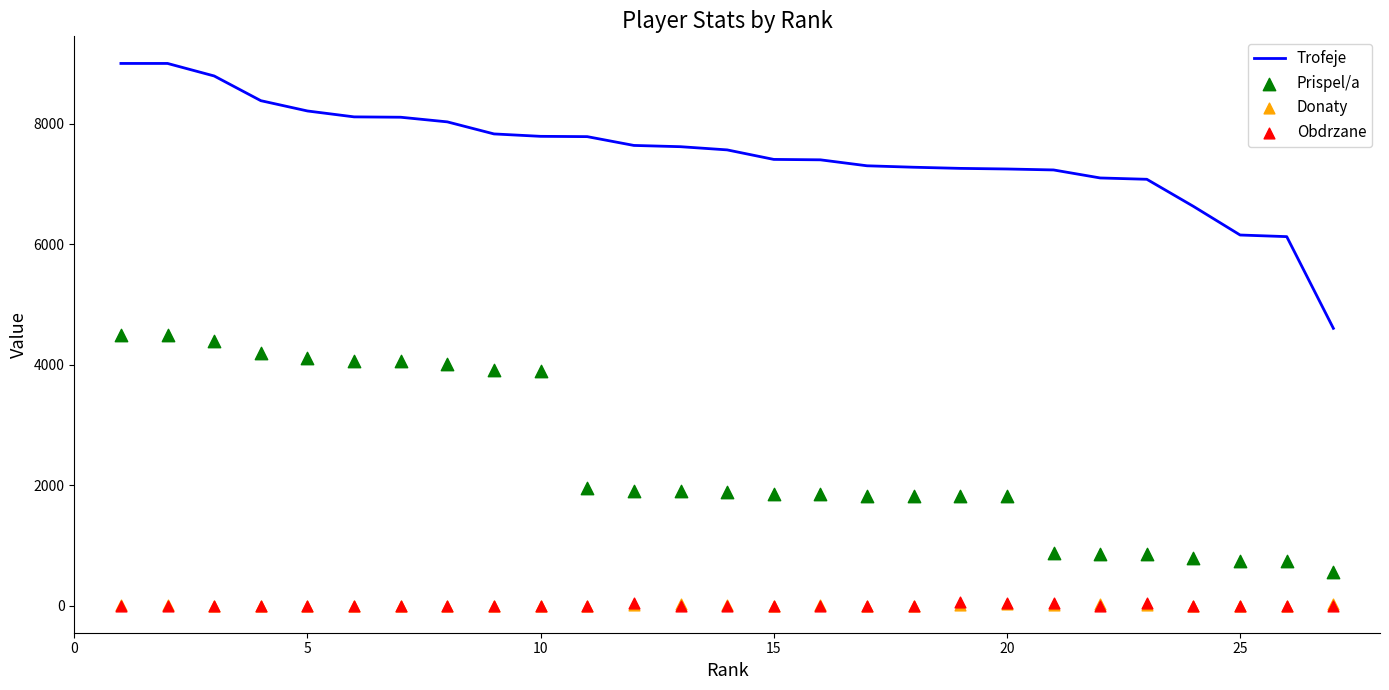

Which series reaches the maximum Y coordinate?

Trofeje